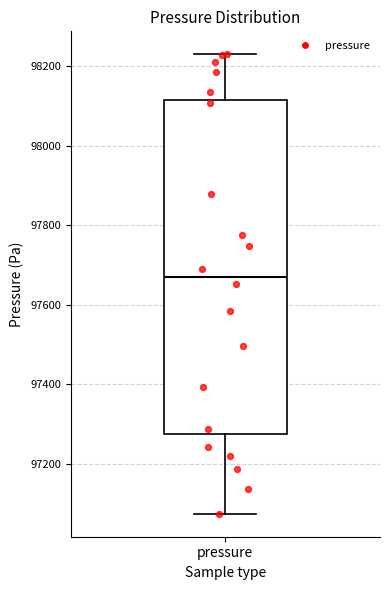

Read this box plot against the y-axis: the position of the median line, the range covered by the box, and the ends of both whiskers. The values are not printed on the chart, so give them approximately, as read against the axis.

median 97680, box 97280 to 98120, whiskers 97080 to 98240